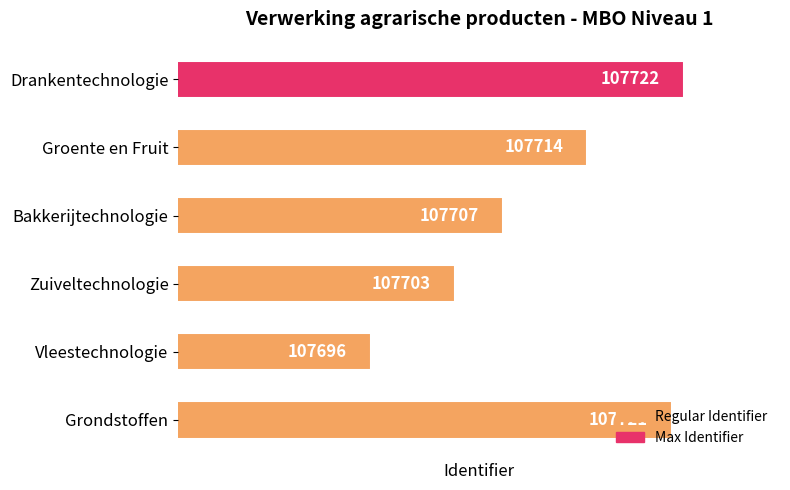

Where is the data nearest to the value 107709?

Bakkerijtechnologie